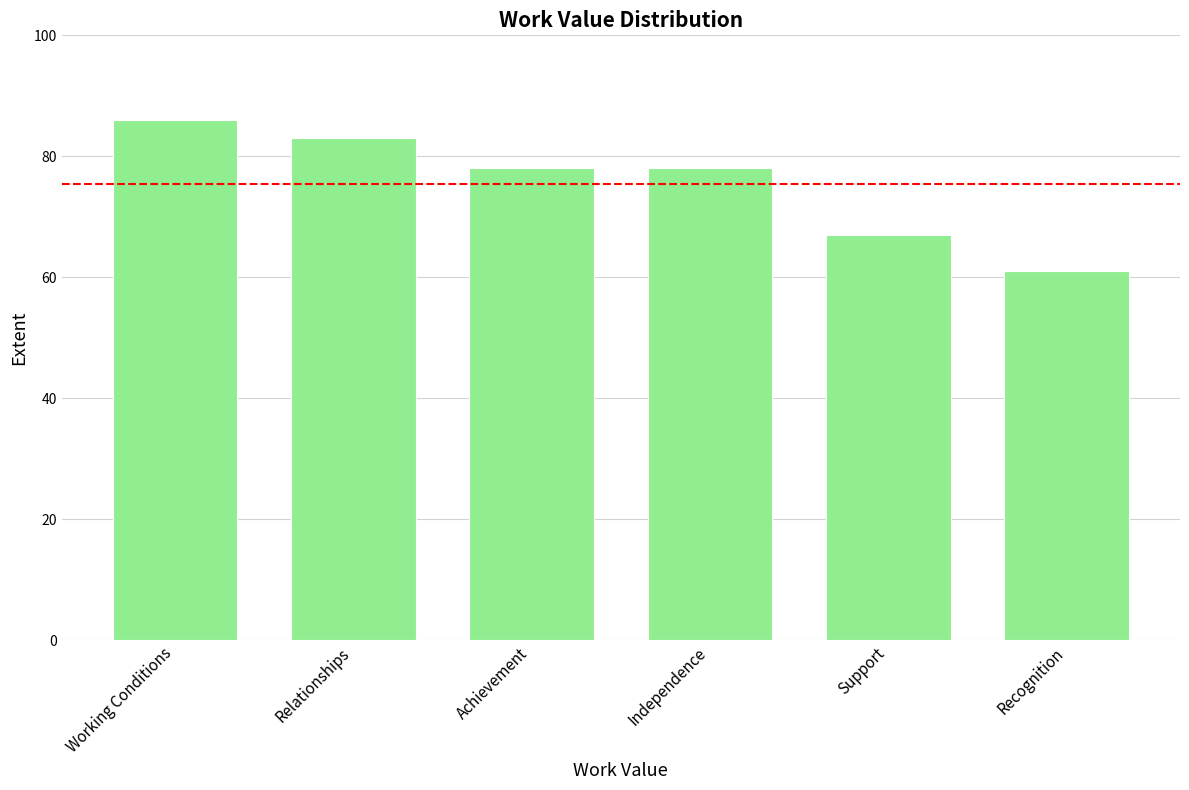

Between Relationships and Independence, which is larger?

Relationships